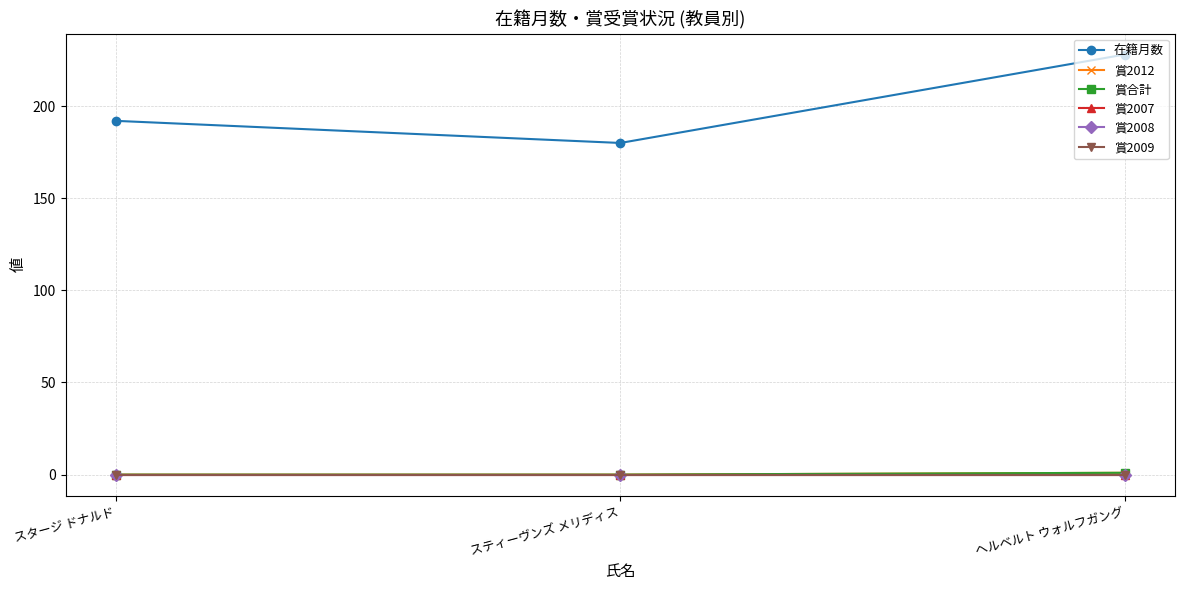

What is the label of the 2nd point from the right?

スティーヴンズ メリディス